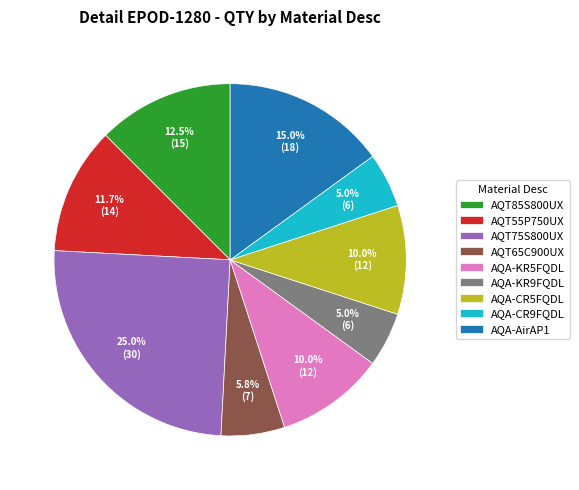

Do AQA-AirAP1 and AQA-KR9FQDL together represent more than half of the pie?

No